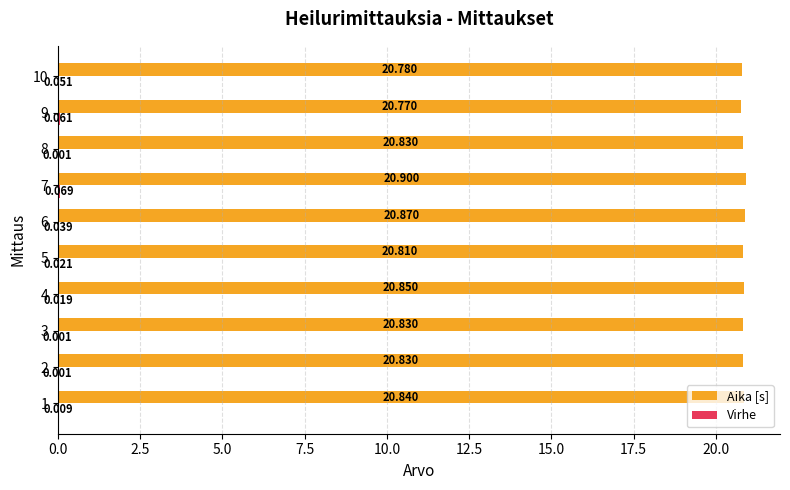

How many Aika [s] values are between 20 and 21?

10